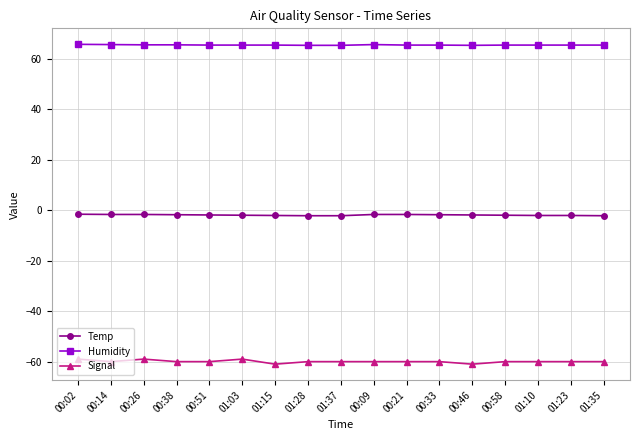

True or false: Temp has a value of -2.2 at 01:35.

True